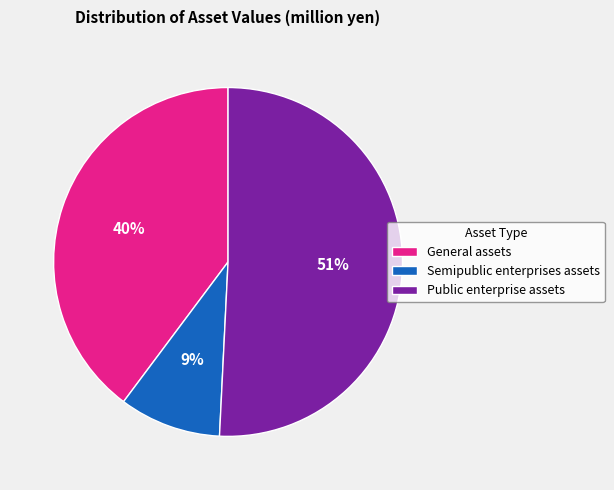

Does Semipublic enterprises assets account for over 50% of the chart?

No